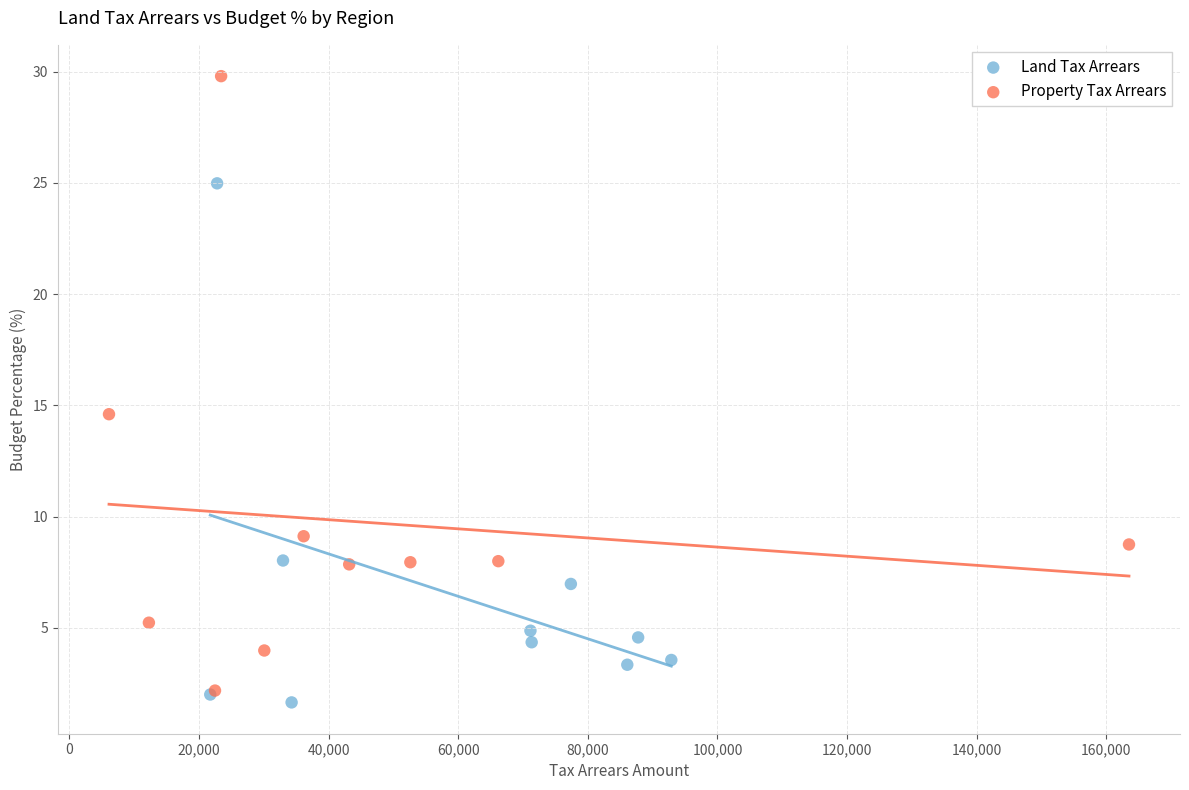

Which series reaches the maximum Y coordinate?

Property Tax Arrears